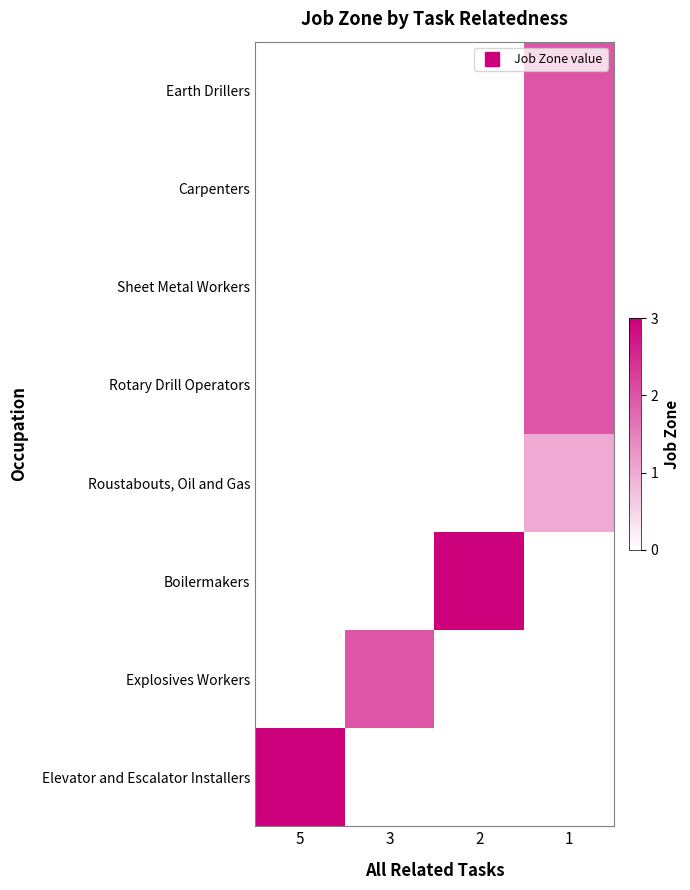

At which category is the sum across all series the highest?

1